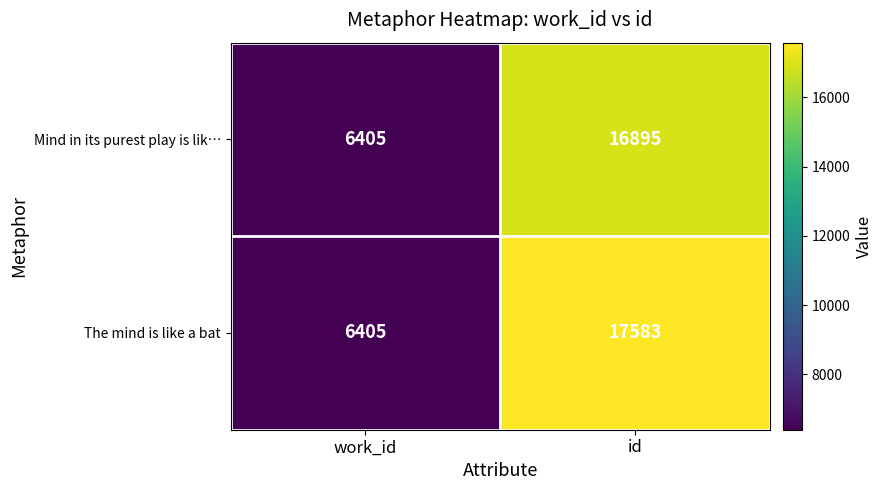

How many distinct data groups are displayed?

2